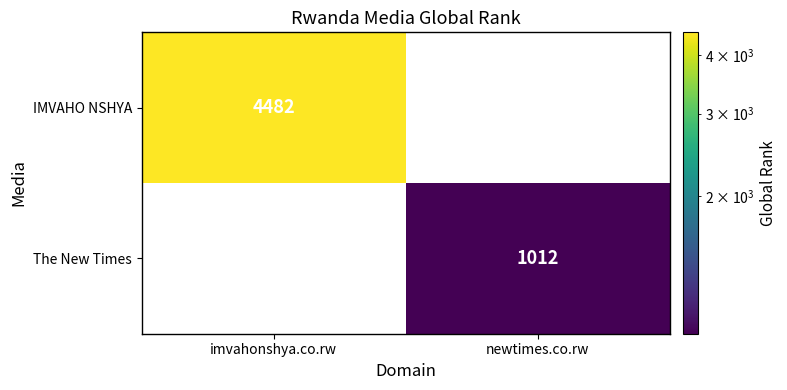

The value of IMVAHO NSHYA at imvahonshya.co.rw is 4482. True or false?

True